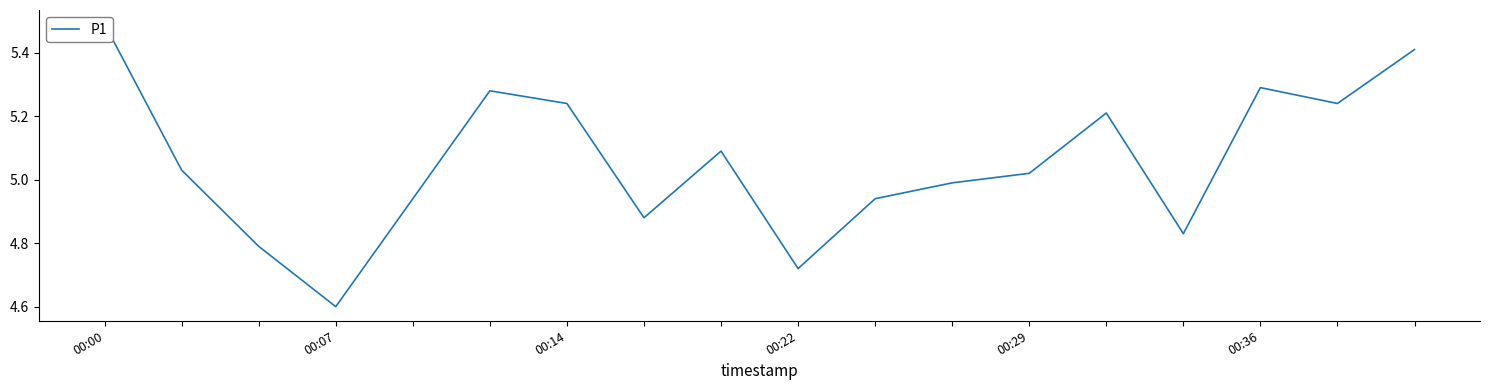

True or false: the data has more than 2 interior local peaks.

True